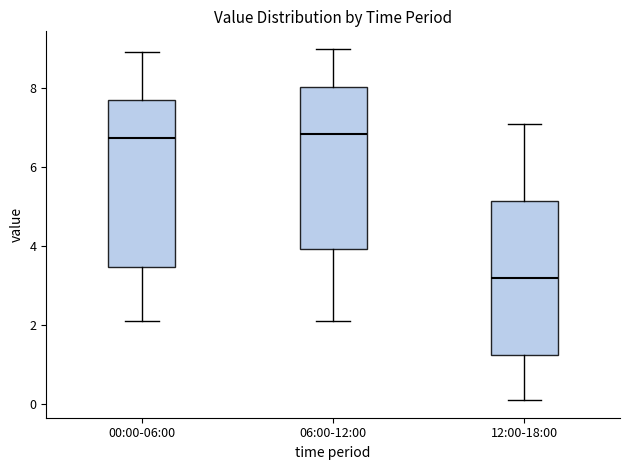

Where is the lower edge of the box for 00:00-06:00 on the y-axis? The values are not printed on the chart, so give them approximately, as read against the axis.

3.4